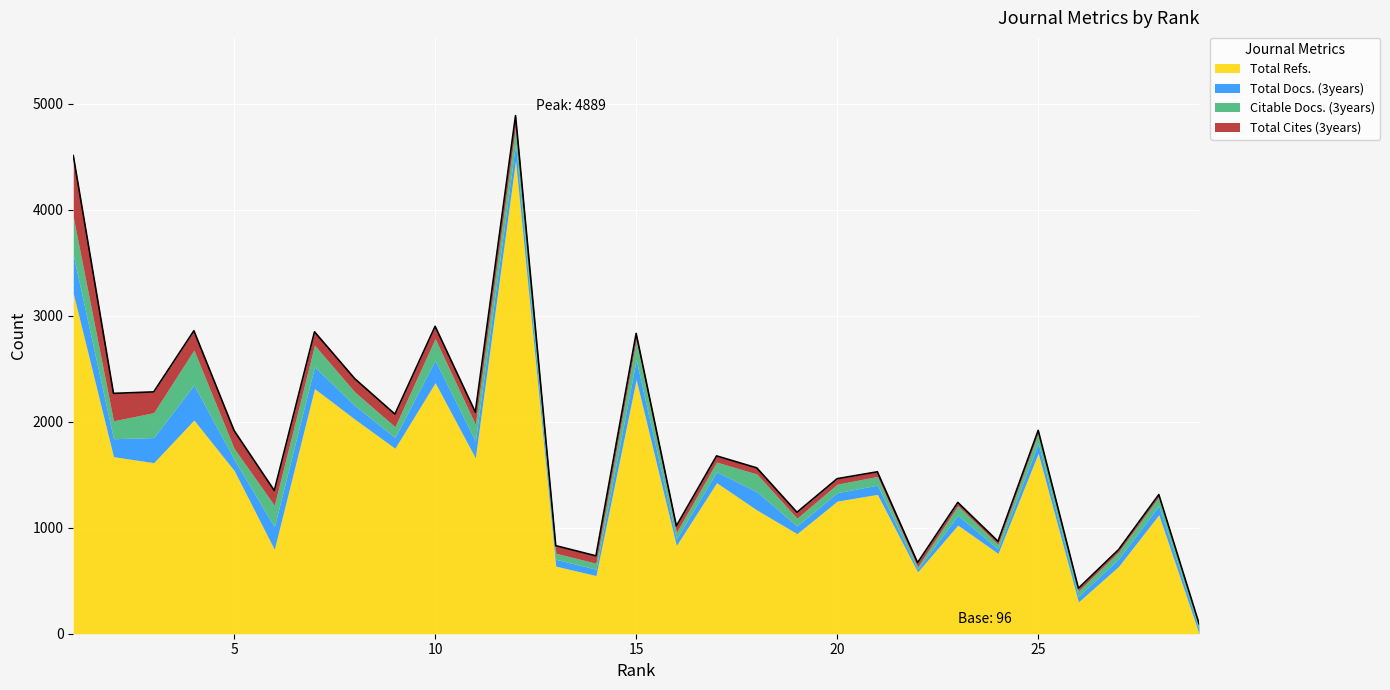

Which category has the lowest value across all series?

29